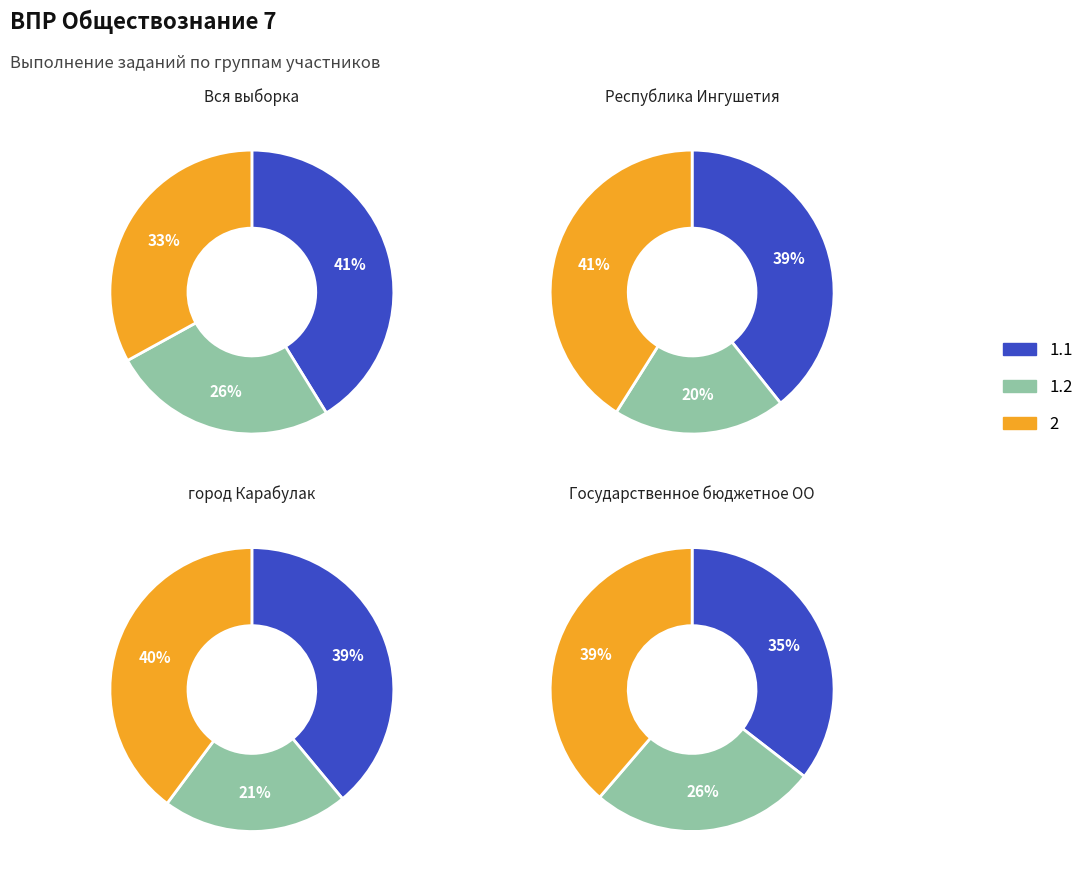

The Государственное бюджетное ОО slice represents 18% of the pie. True or false?

False